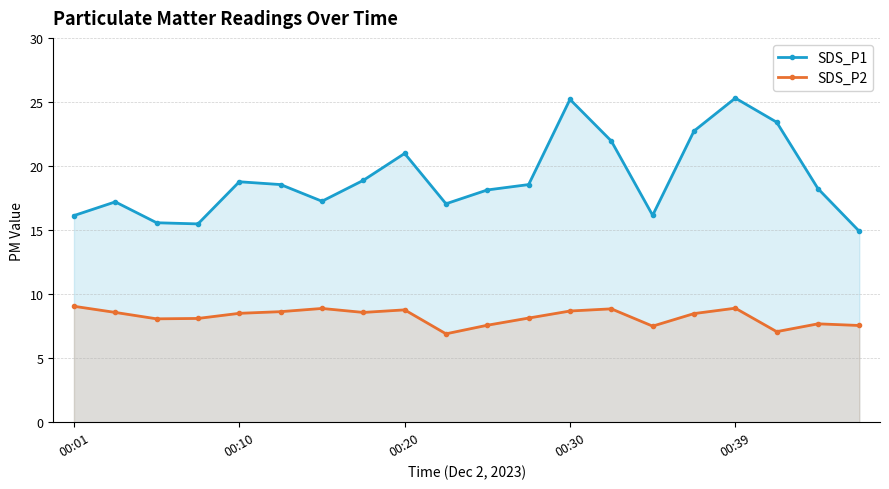

Which category has the highest value in the SDS_P2 series?

00:01